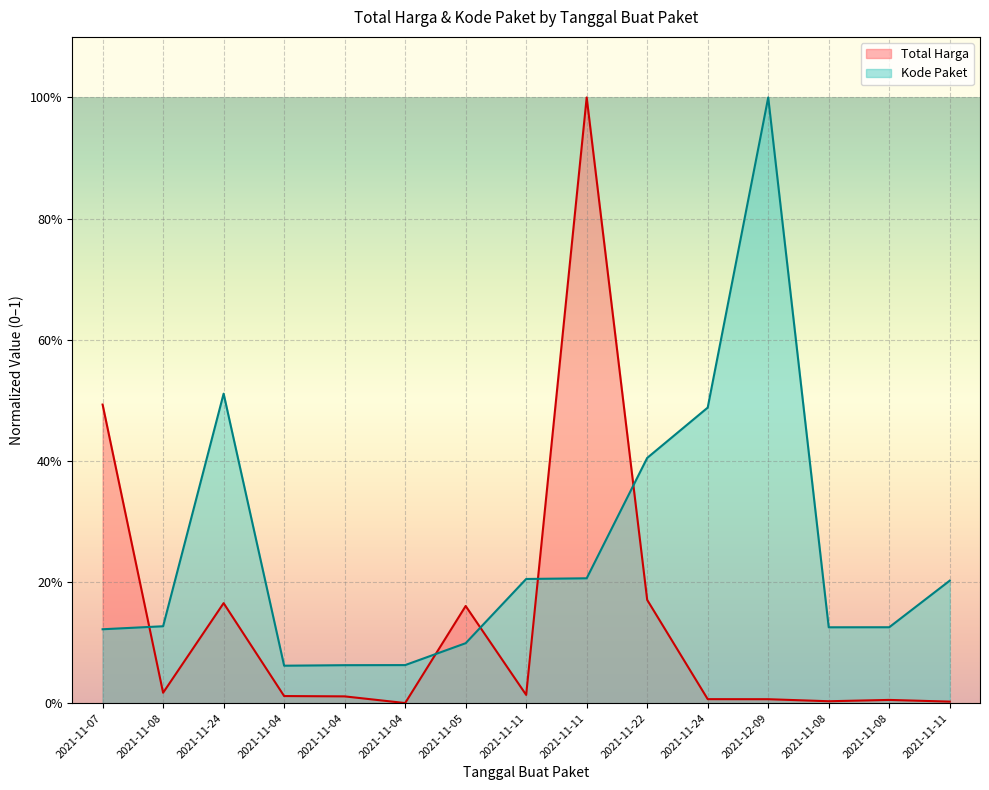

What is the highest value of the Total Harga series?

1.0